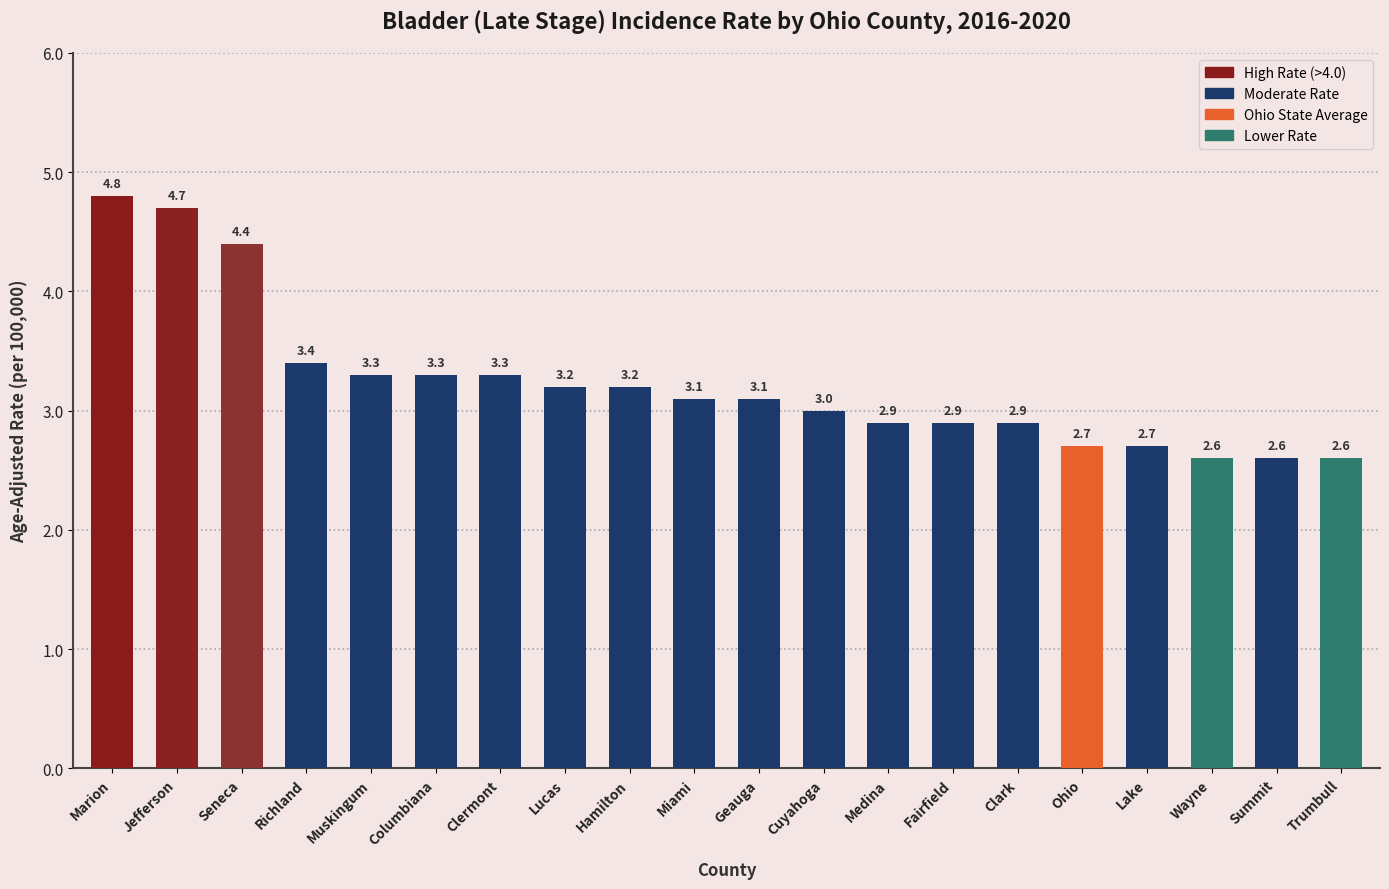

Reading left to right, transcribe all the data shown in this chart.

4.8	4.7	4.4	3.4	3.3	3.3	3.3	3.2	3.2	3.1	3.1	3.0	2.9	2.9	2.9	2.7	2.7	2.6	2.6	2.6